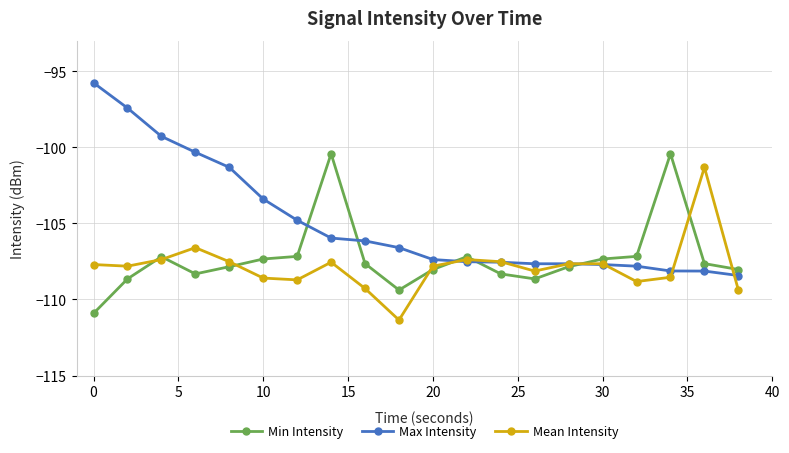

What is the difference between the second highest and second lowest values in the Mean Intensity series?

2.8